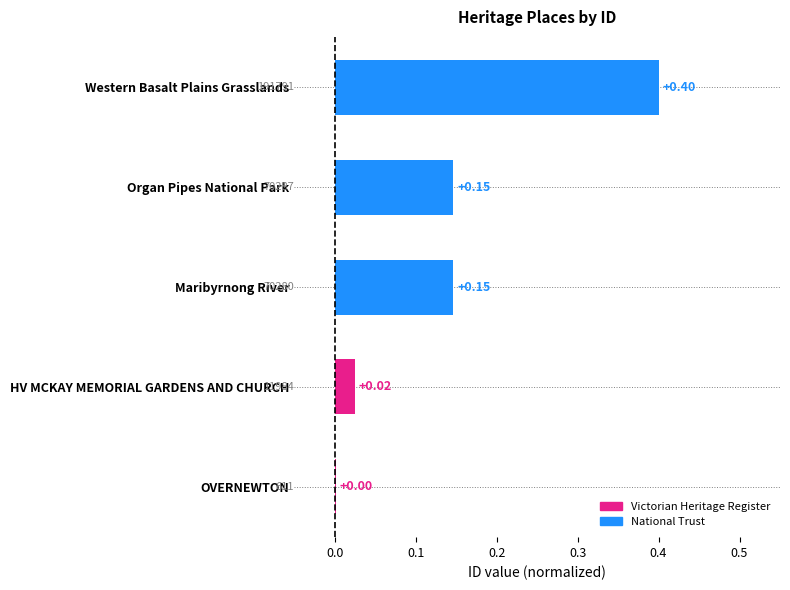

Where is the data nearest to the value 0?

OVERNEWTON